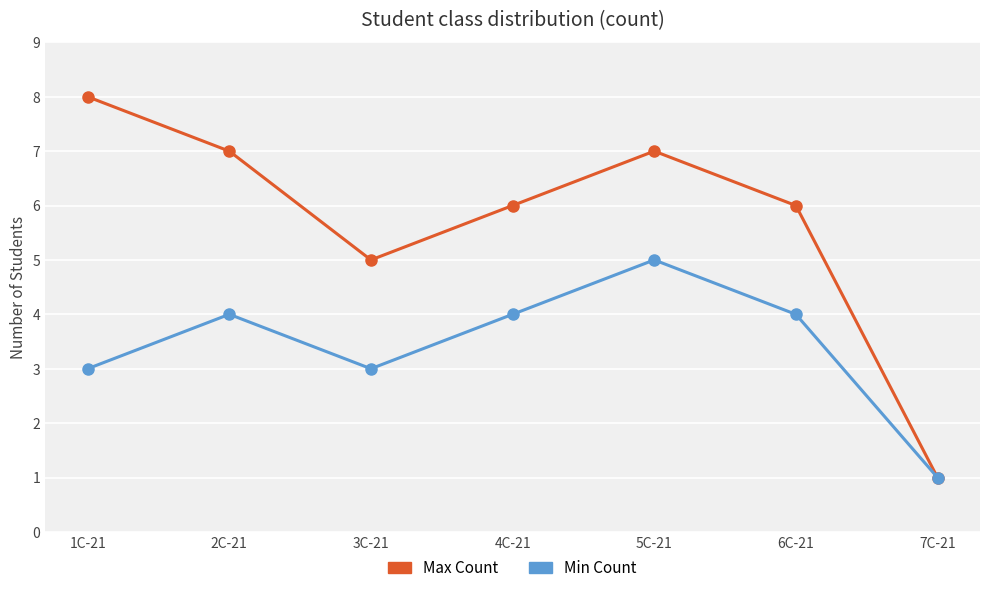

What is the difference between the Max Count values at 3C-21 and 5C-21?

2